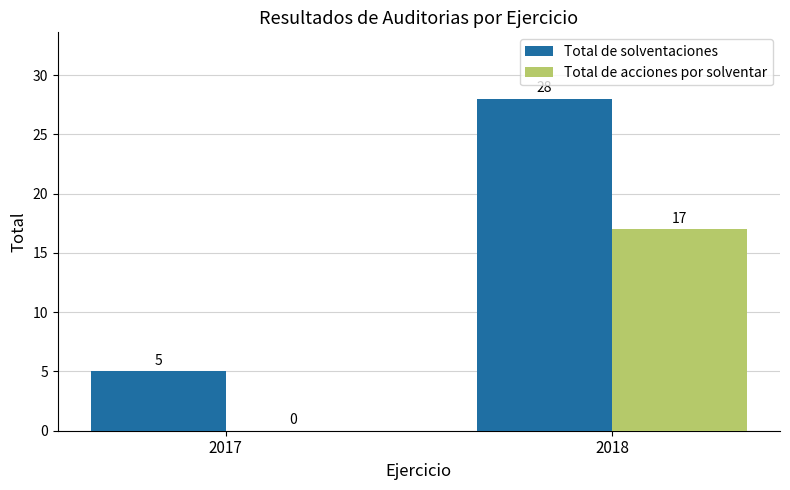

Which series has the widest spread of values?

Total de solventaciones